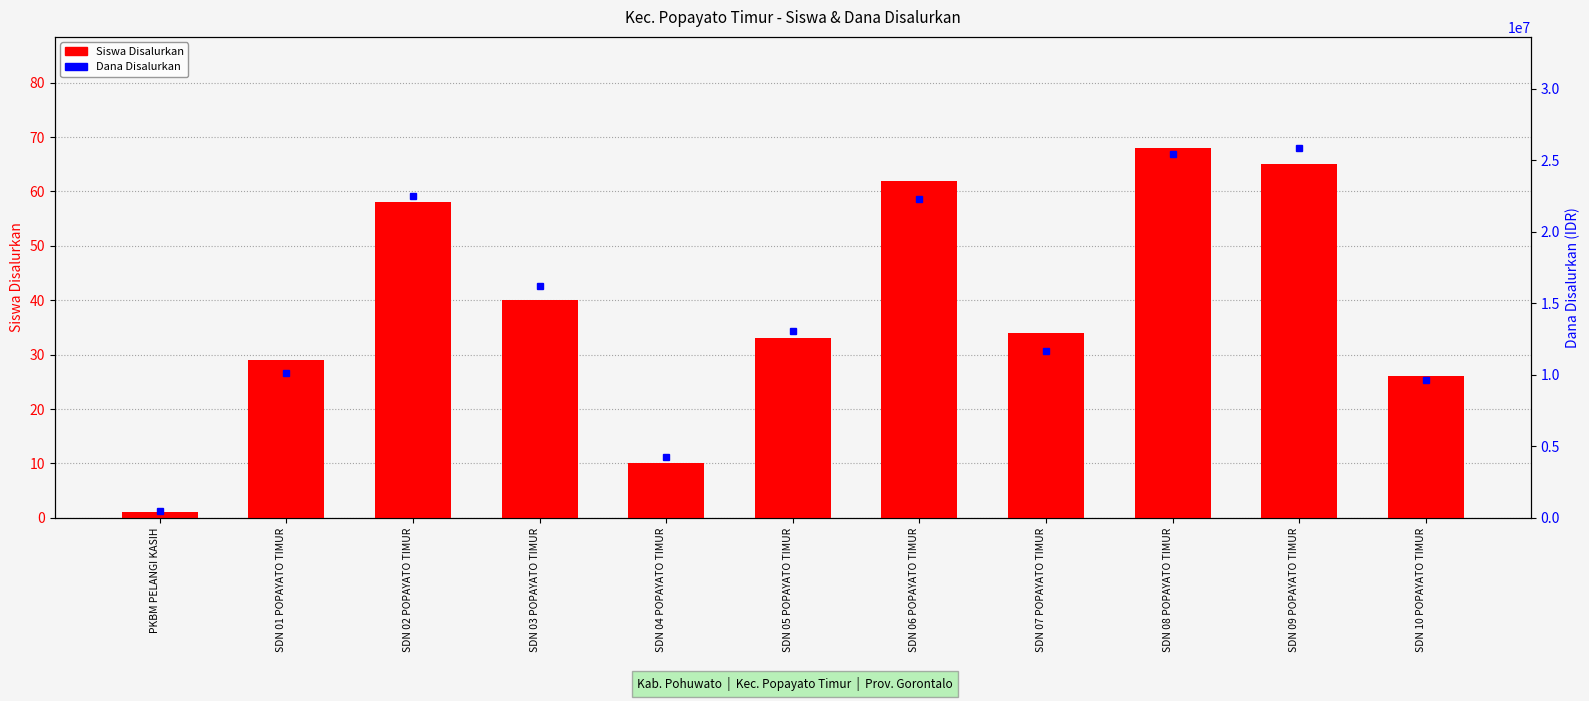

How many values in the Dana Disalurkan series are below 13050000?

5